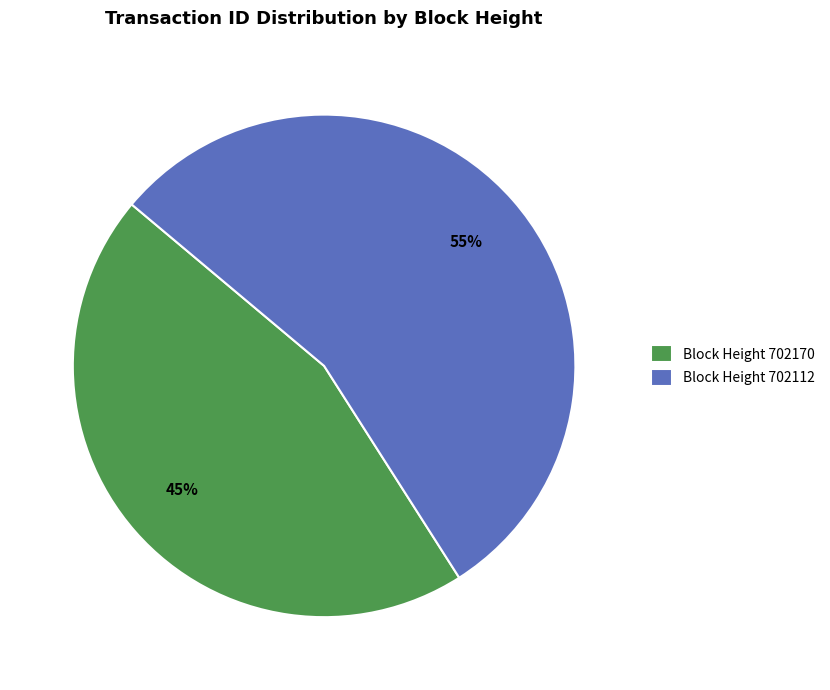

Do Block Height 702170 and Block Height 702112 together represent more than half of the pie?

Yes